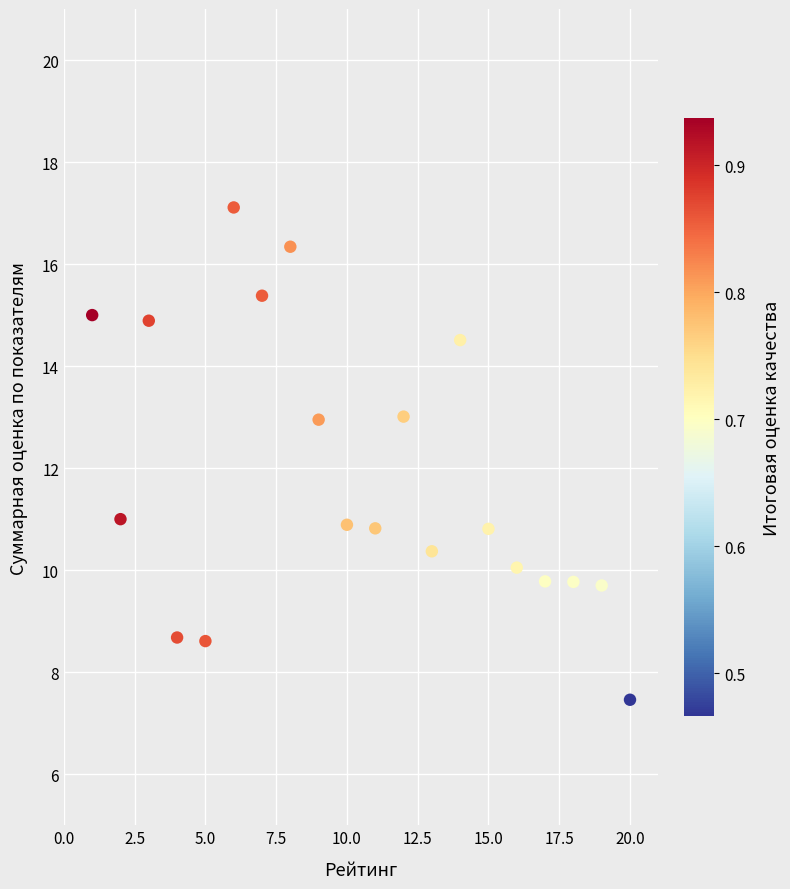

What is the range of X values (max minus min)?

19.0